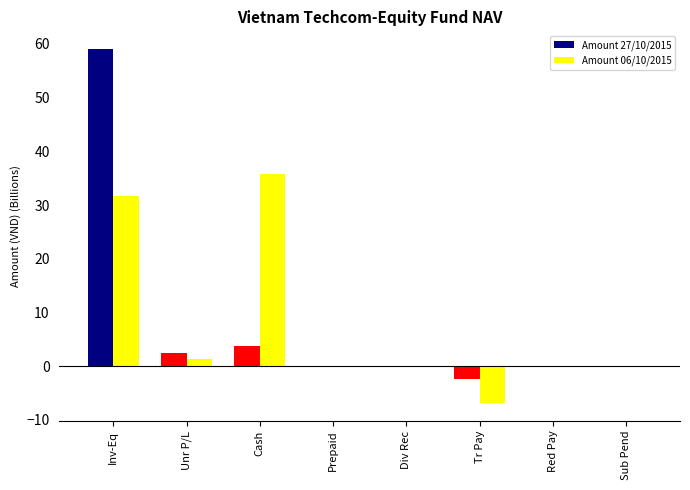

The Amount 27/10/2015 series shows 0.0 at Prepaid. True or false?

True